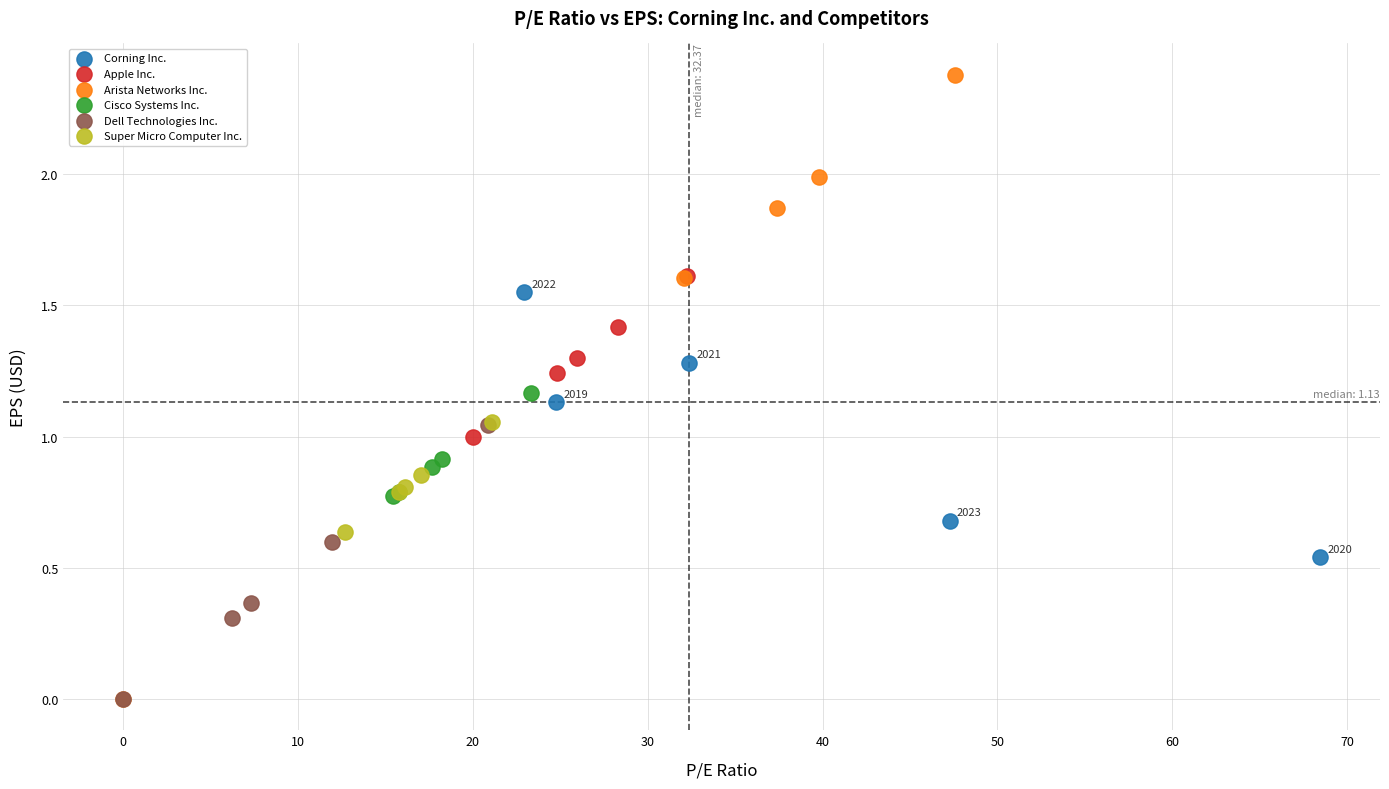

Which series has the largest Y range (max minus min)?

Arista Networks Inc.